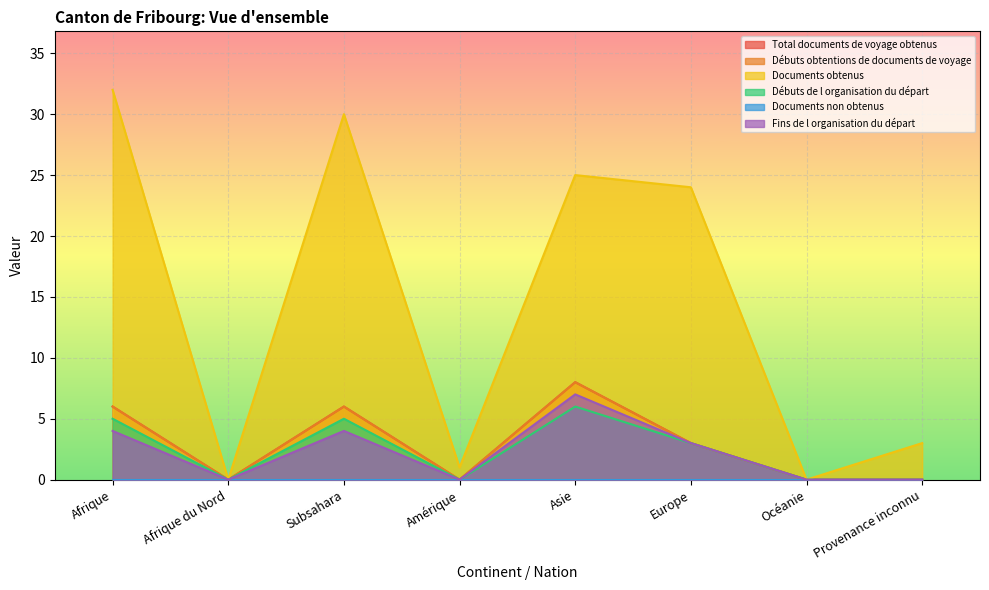

What is the difference between the Débuts obtentions de documents de voyage values at Océanie and Afrique?

6